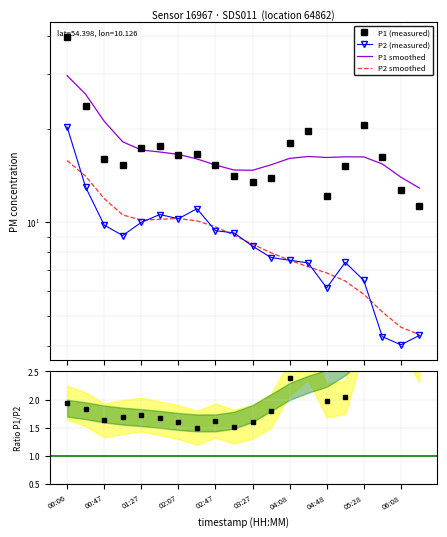

Which series has the largest range (max minus min)?

P1 (measured)